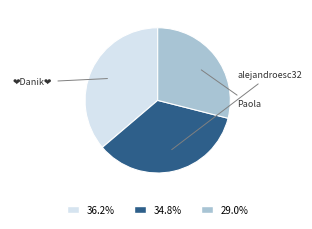

How many segments does this pie chart have?

3